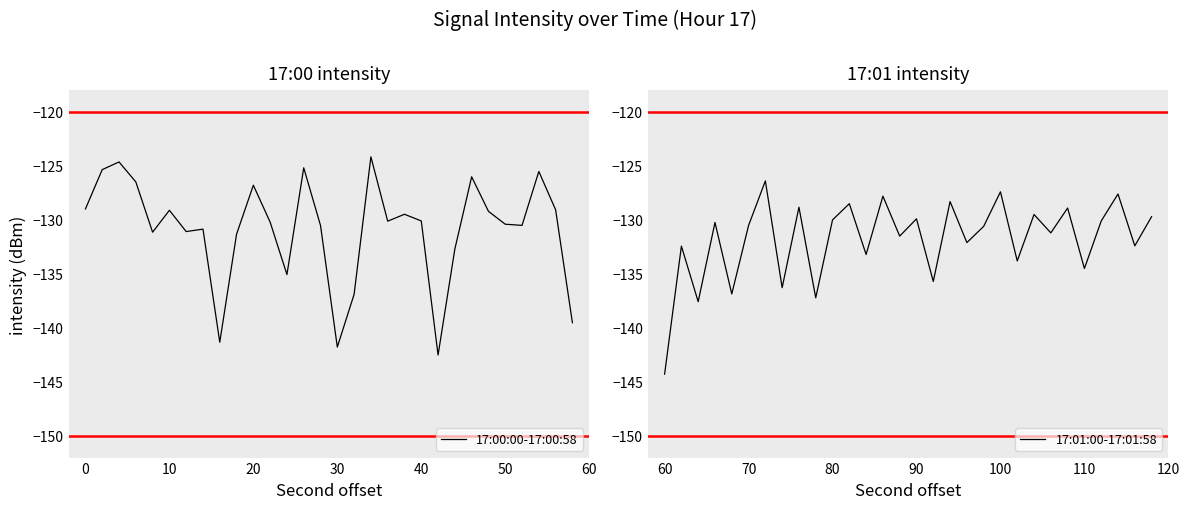

What is the sum of all 17:01:00-17:01:58 values?

-3953.3